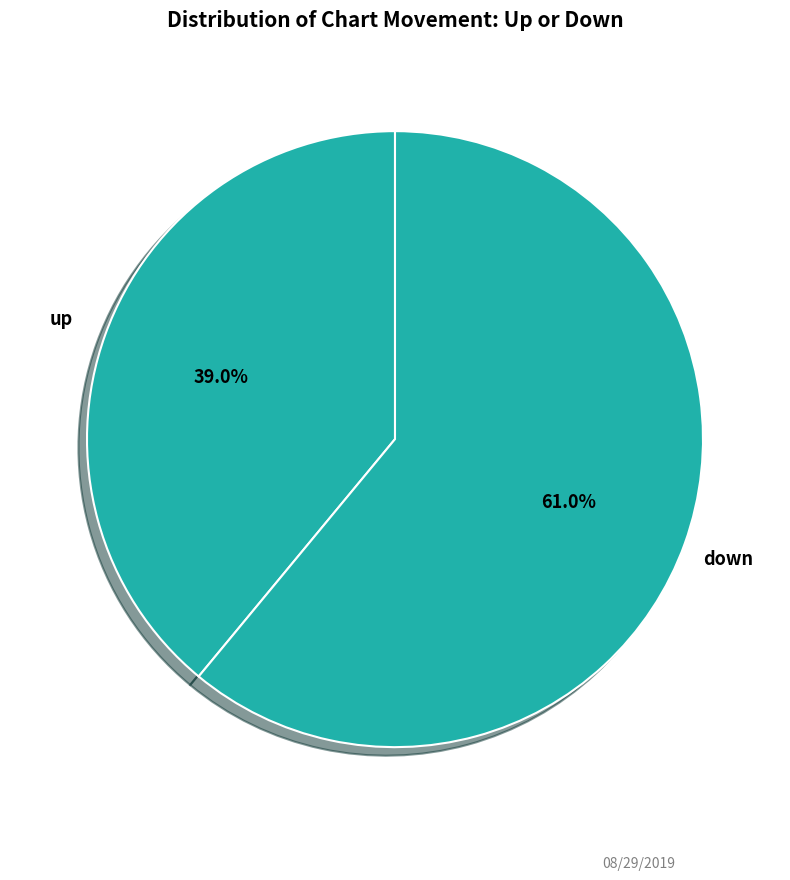

Which slice is the smallest?

up